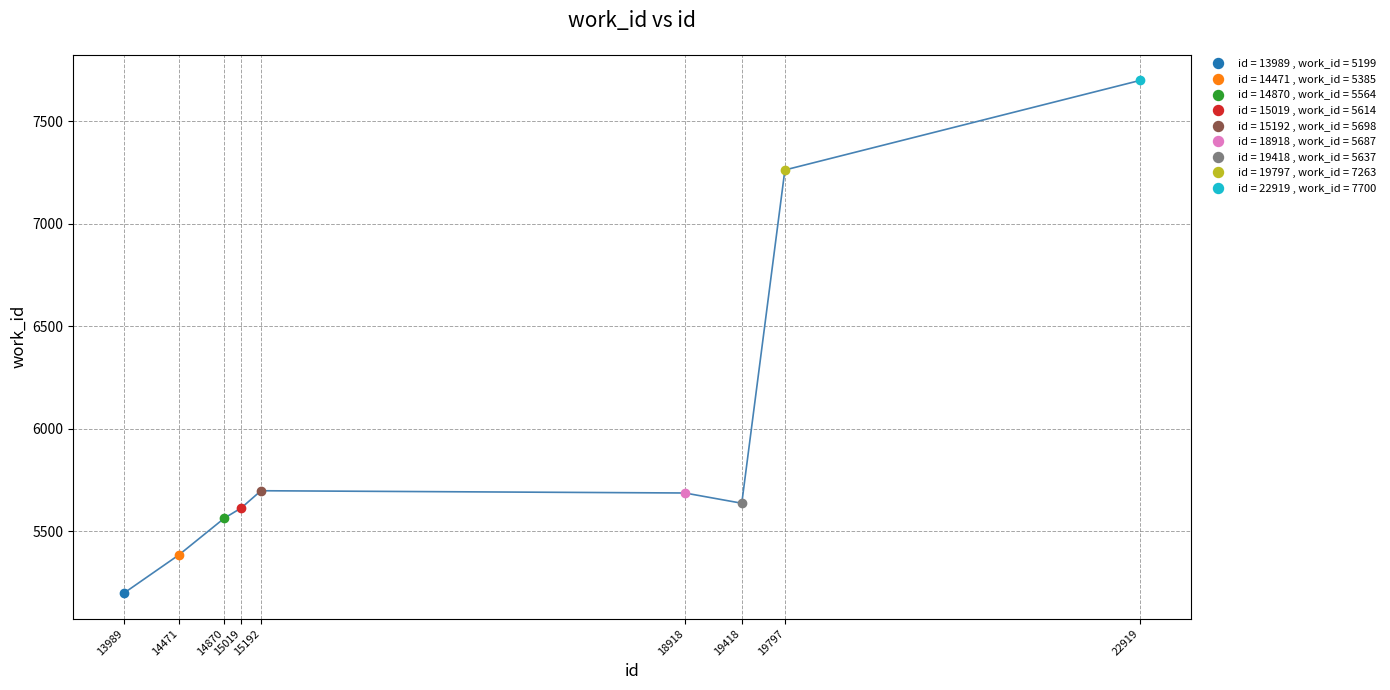

Reading left to right, what are all the values shown in this chart?

13989=5199	14471=5385	14870=5564	15019=5614	15192=5698	18918=5687	19418=5637	19797=7263	22919=7700